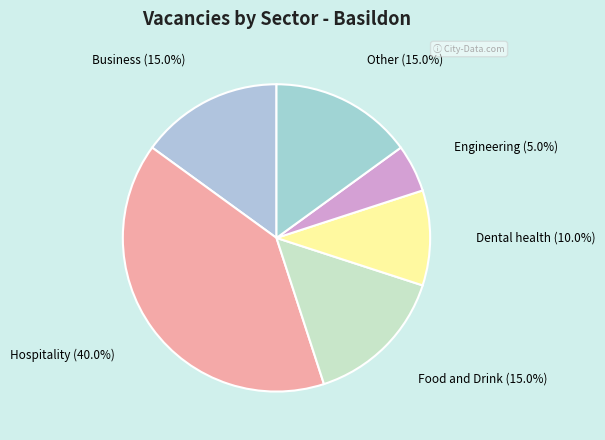

Count the number of slices in the pie.

6